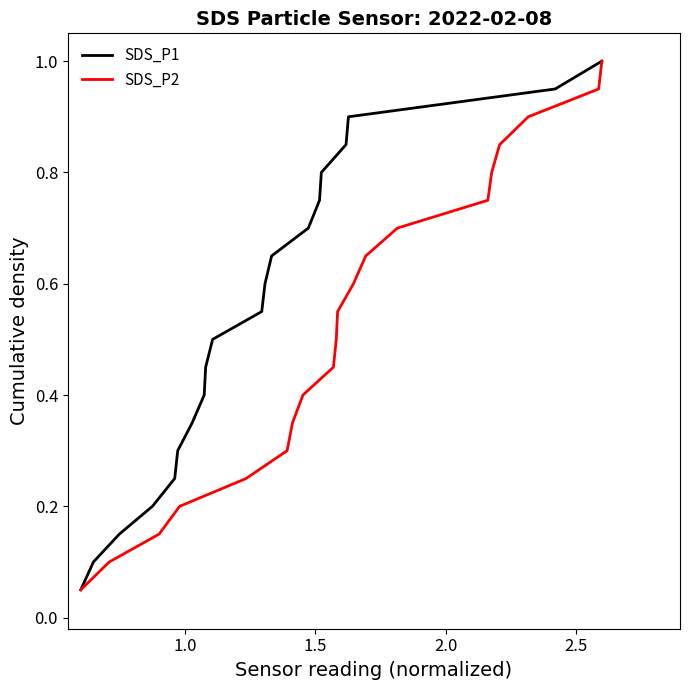

True or false: SDS_P1 and SDS_P2 cross at least once.

False